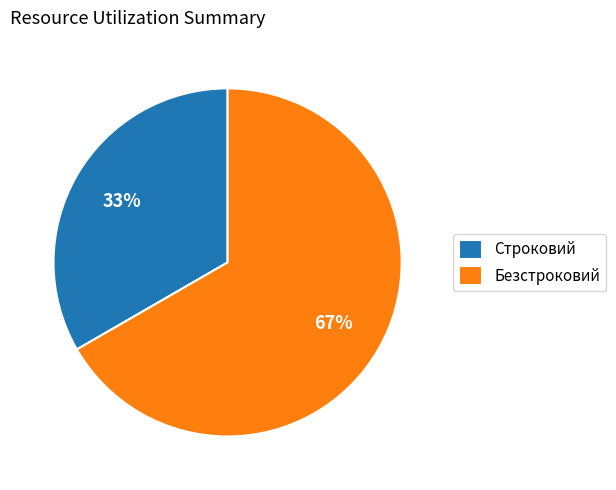

Which category has the smallest portion of the pie?

Строковий